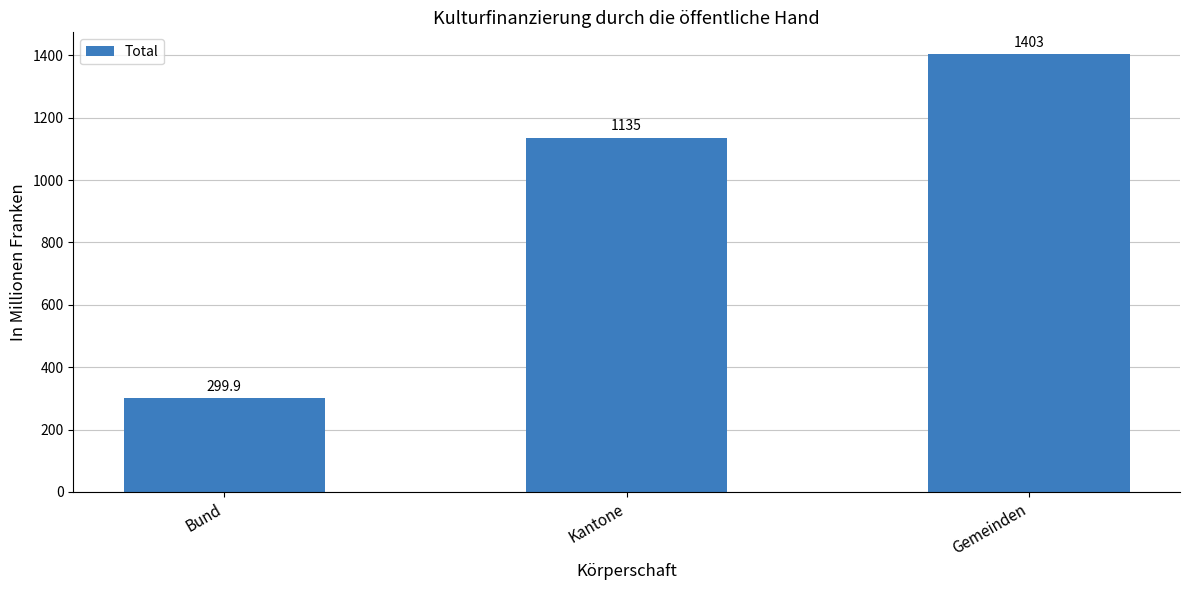

The value at Bund is 299.9. True or false?

True